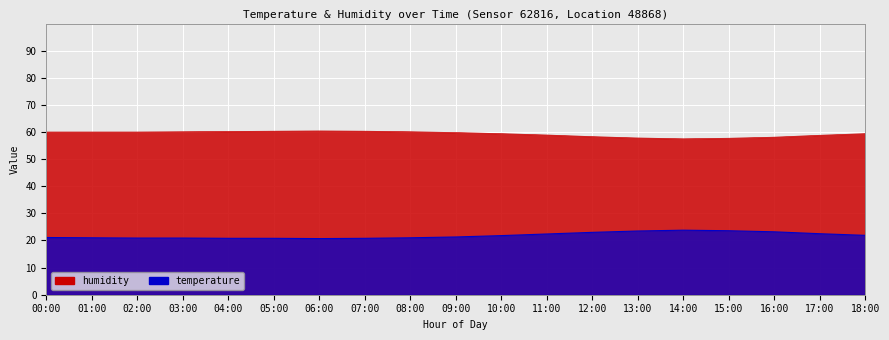

Where is temperature nearest to the value 22?

18:00